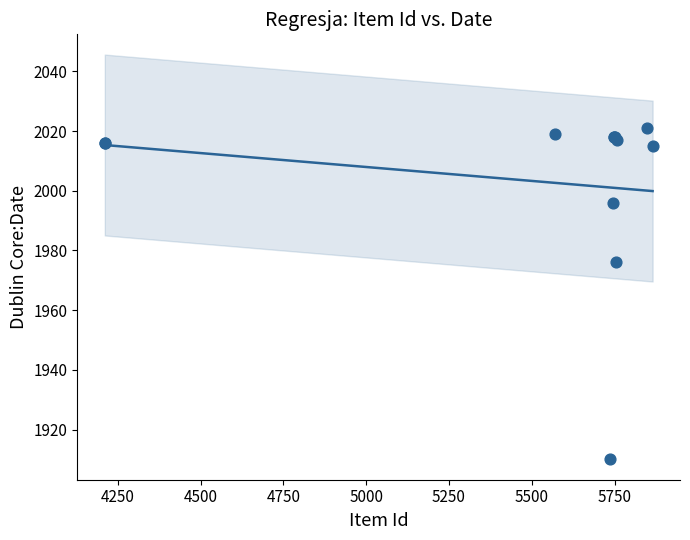

What Y value in the scatter plot is closest to 1965?

1976